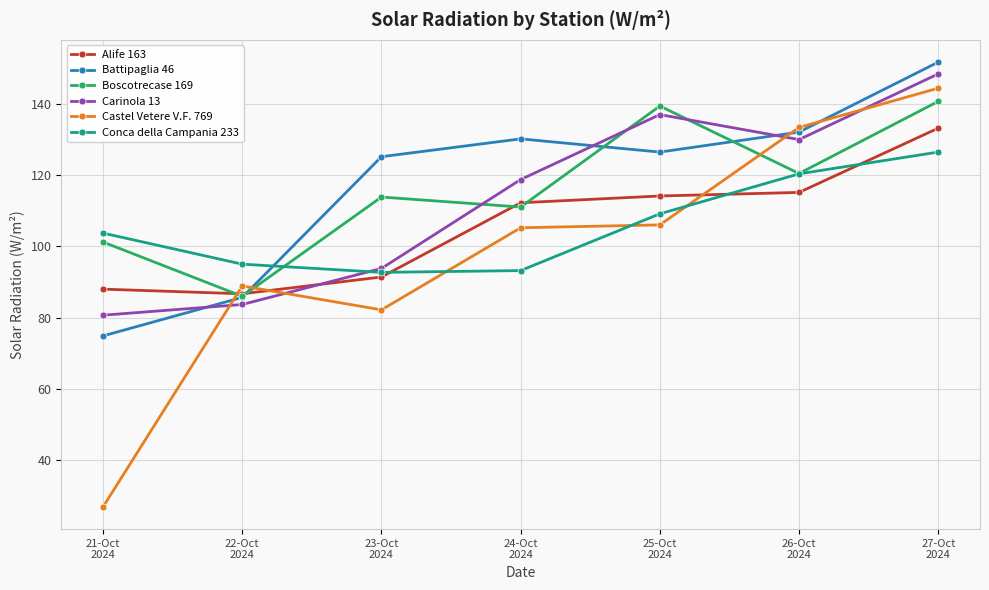

What position from the left is 24-Oct
2024?

4